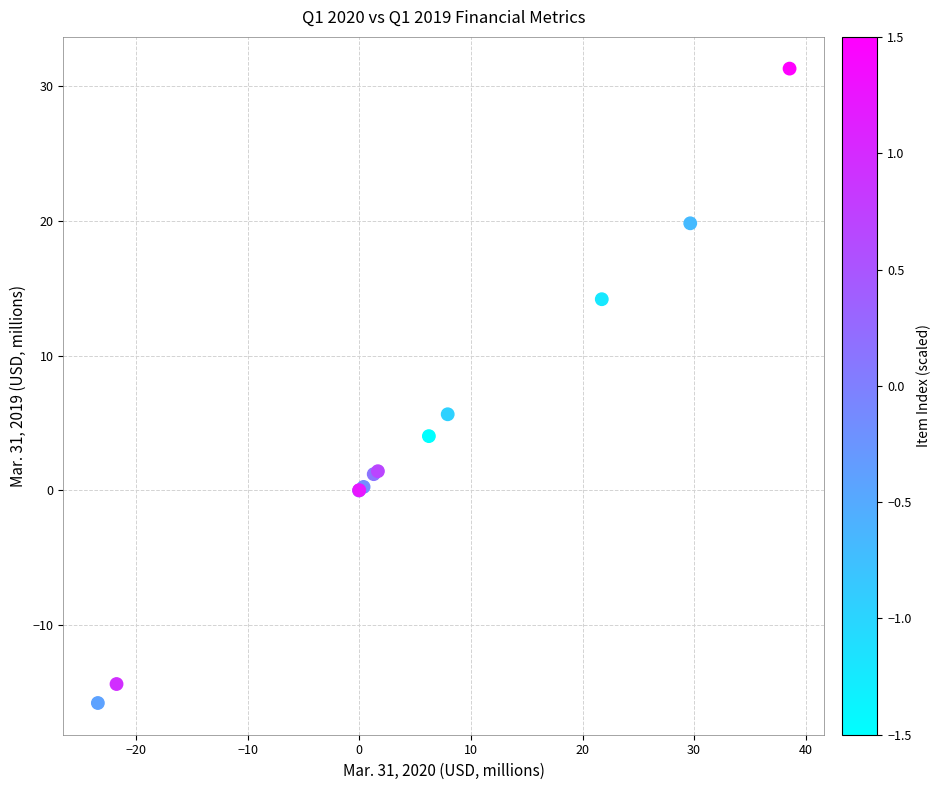

What Y value in the scatter plot is closest to 7?

5.6